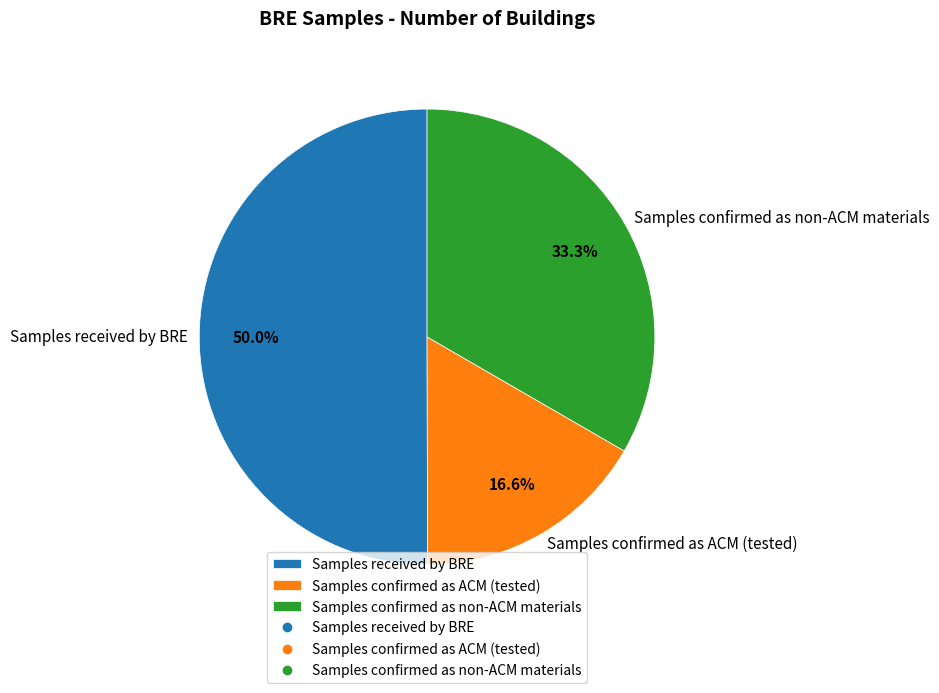

Is it true that Samples confirmed as non-ACM materials is 46% of the pie?

False